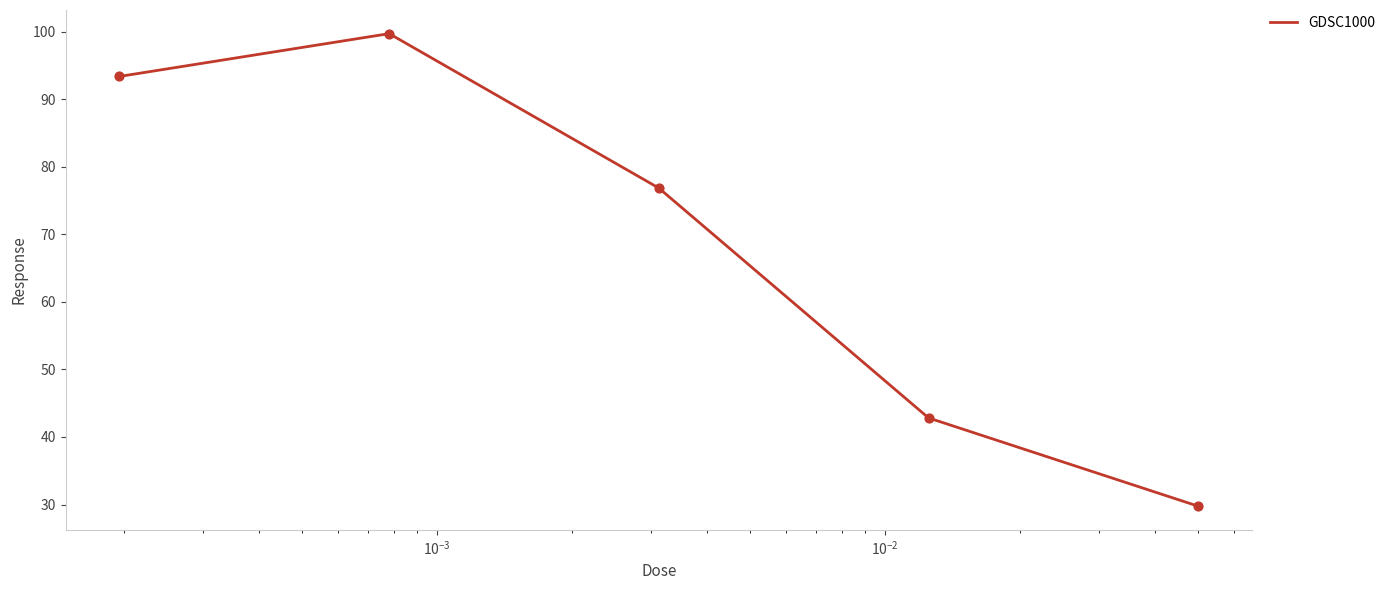

What is the smallest value displayed?

29.7